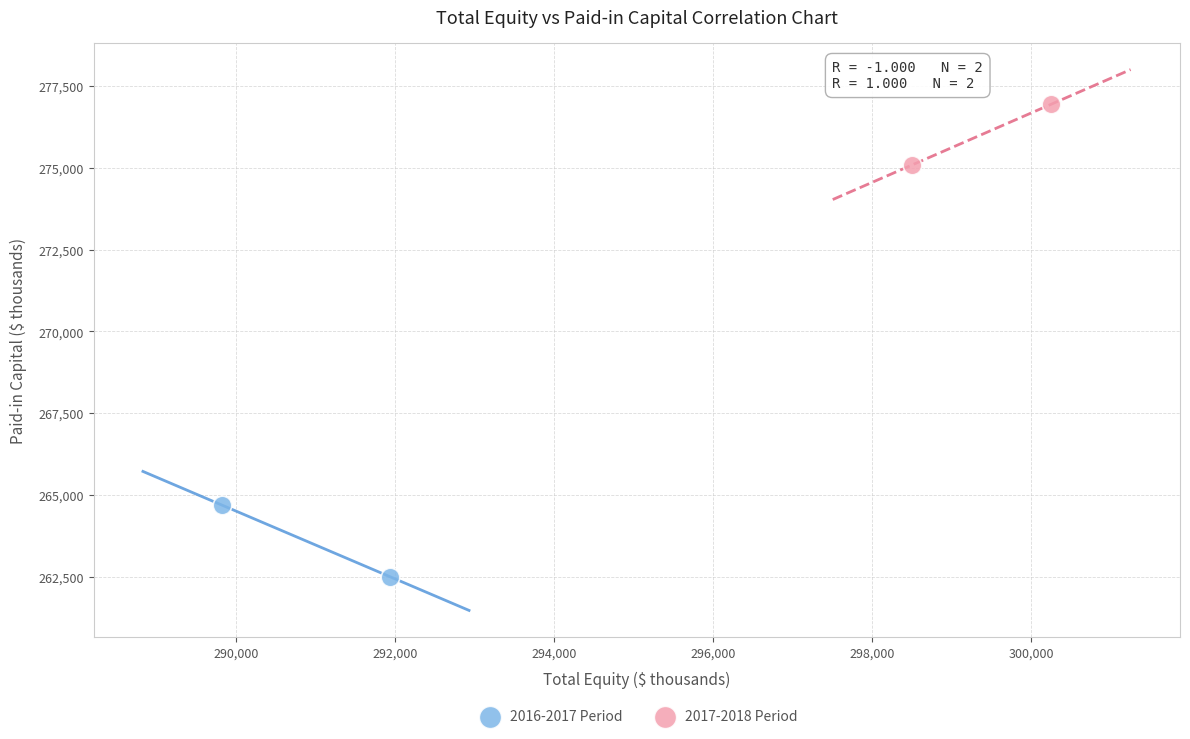

Which series has the largest Y range (max minus min)?

2016-2017 Period